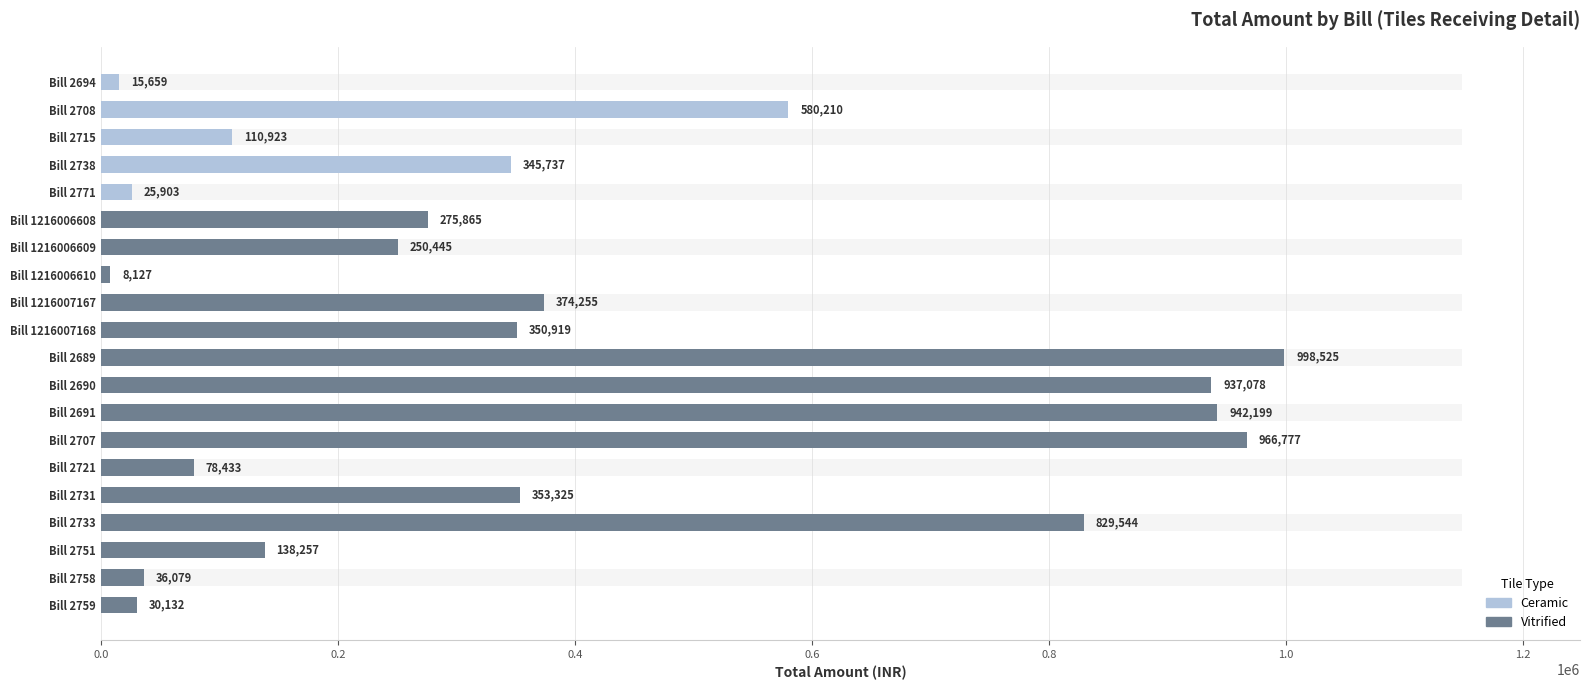

Does the chart contain stacked bars?

No